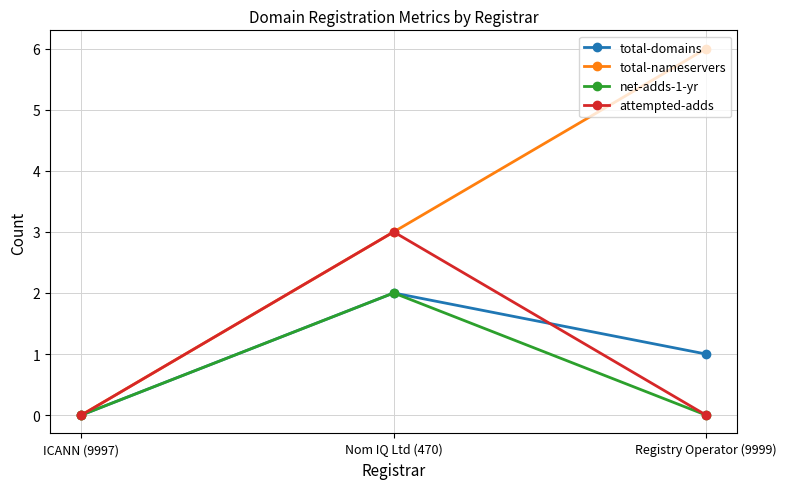

How many positive values does the total-nameservers series have?

2